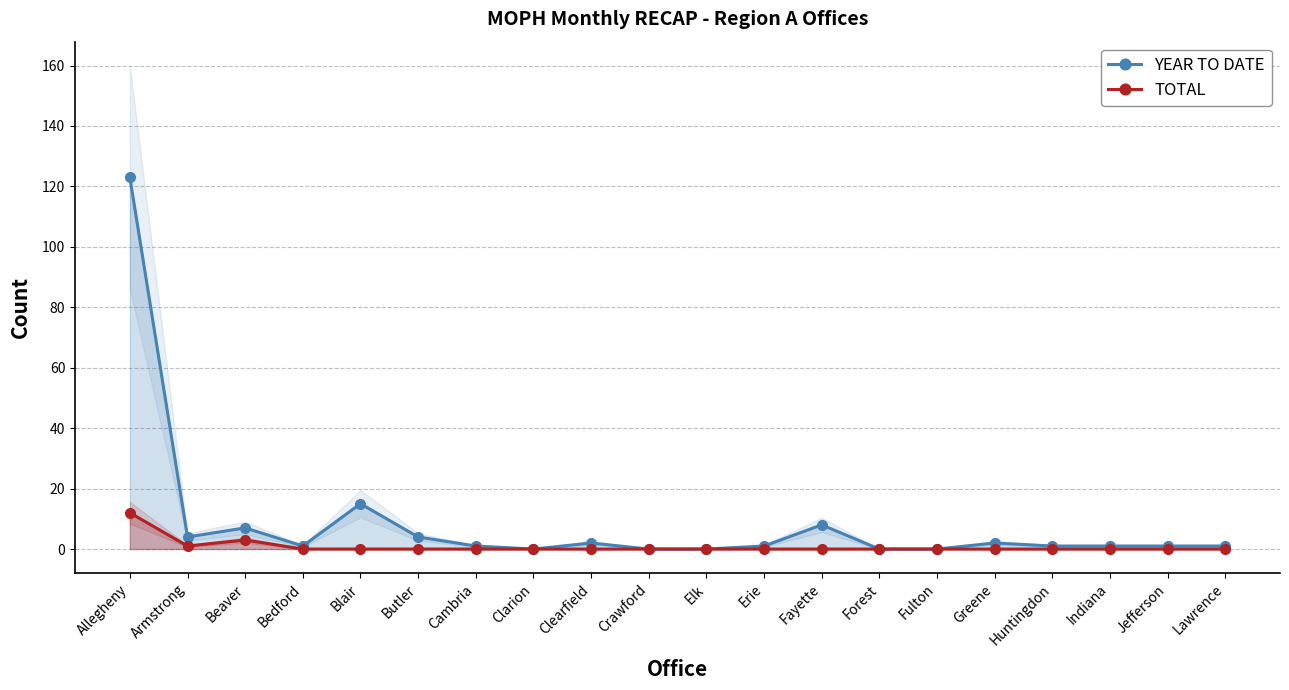

Rank the series at Butler from lowest to highest value.

TOTAL, YEAR TO DATE